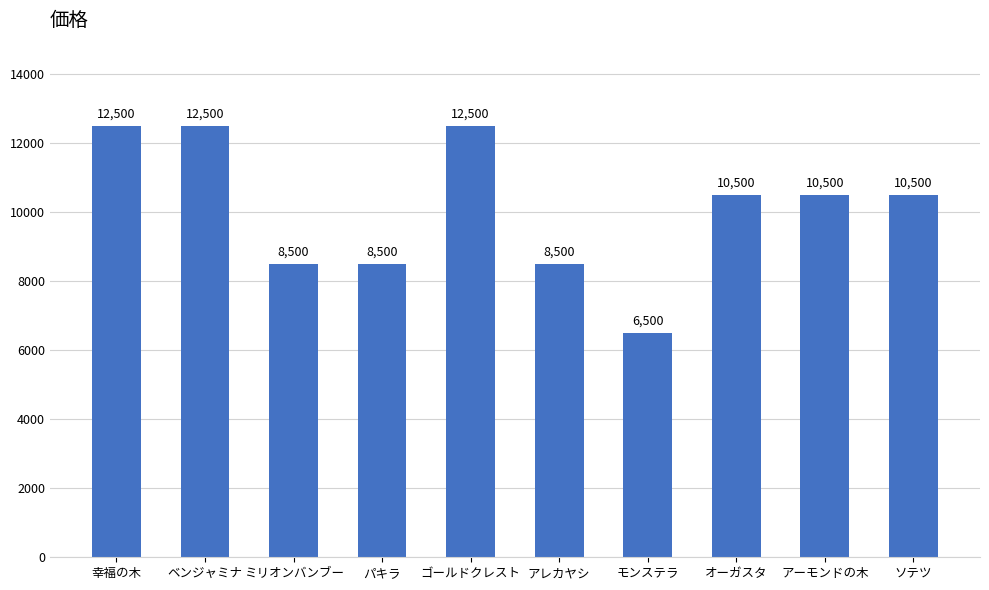

What is the maximum value shown in the chart?

12500